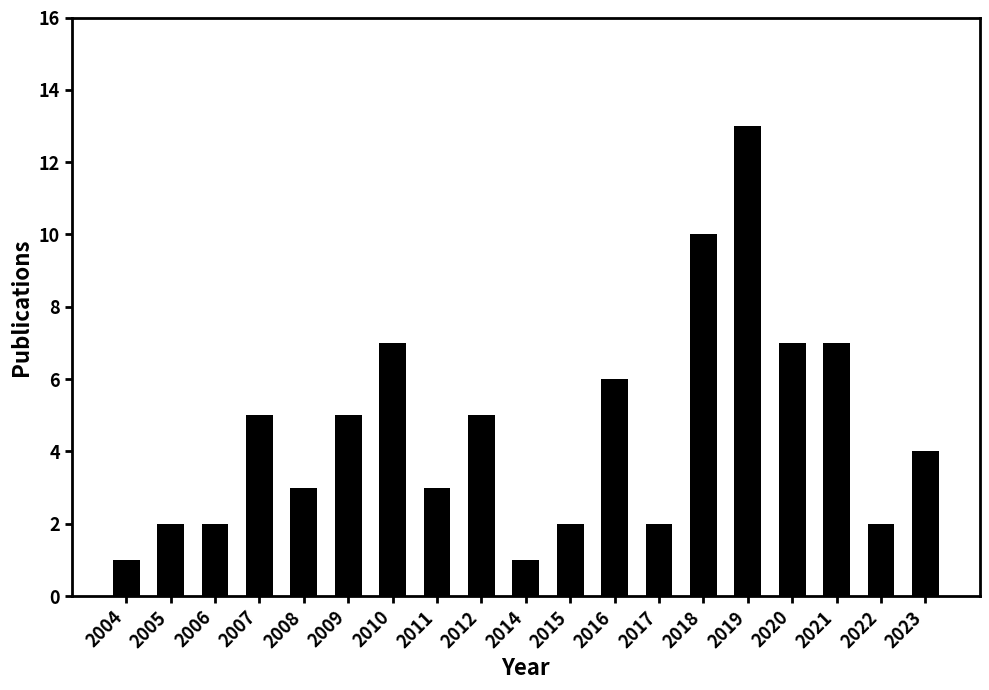

Where does the data first go above 4?

2007